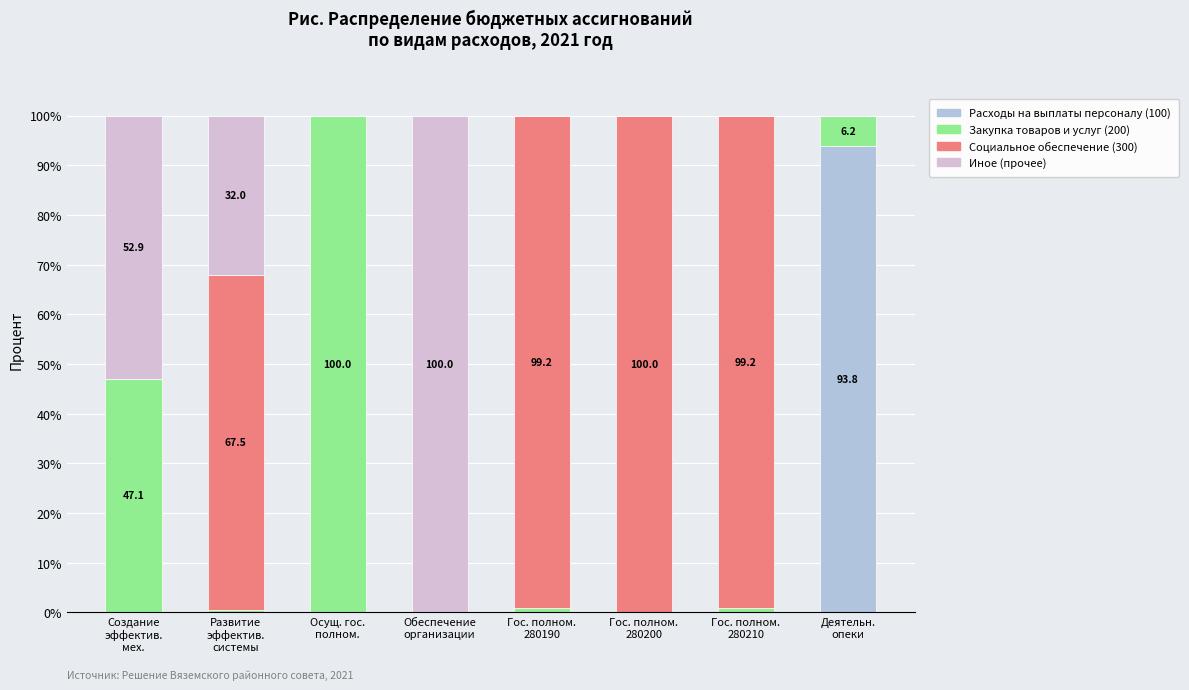

Which category has the highest value in the Расходы на выплаты персоналу (100) series?

Деятельн.
опеки